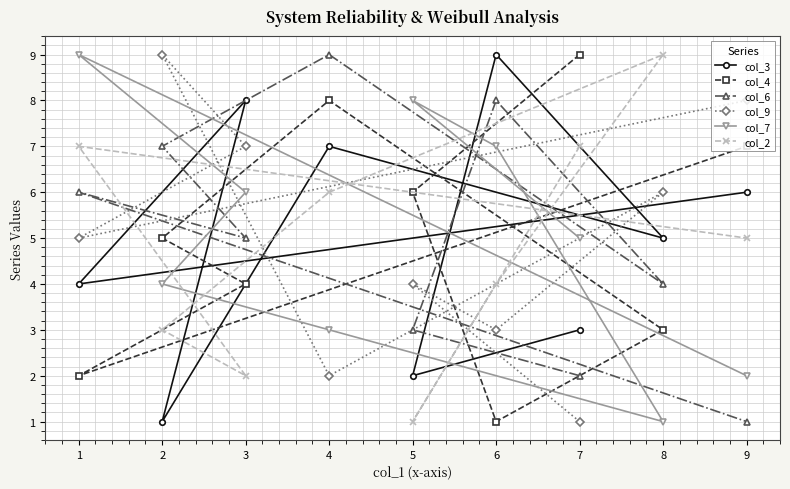

What is the value of the col_9 point at the 3rd from the left?

7